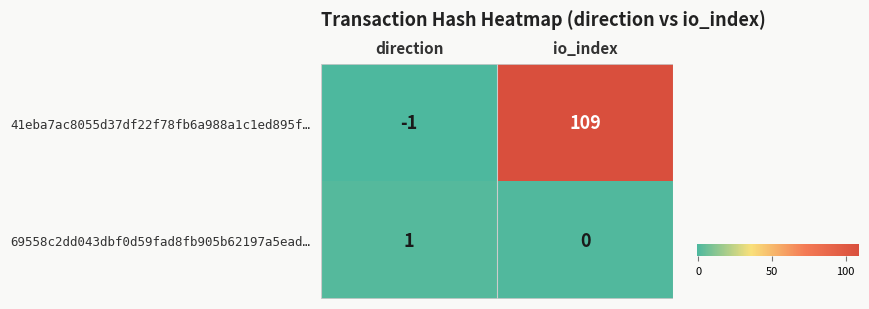

What is the spread (max minus min) of values at direction?

2